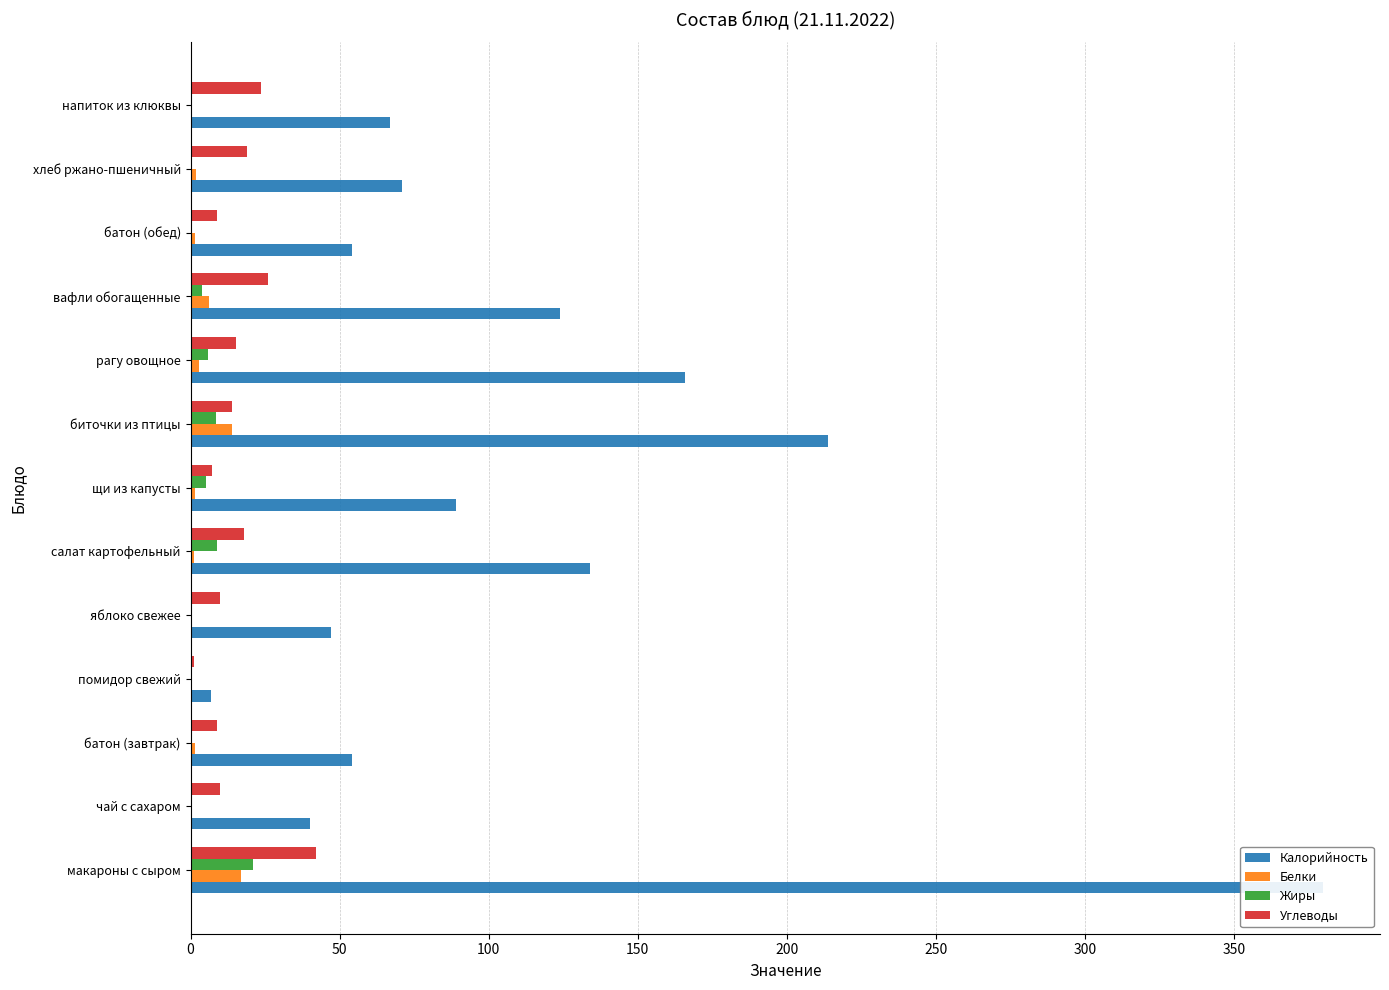

What is the average value of the Жиры series?

4.3